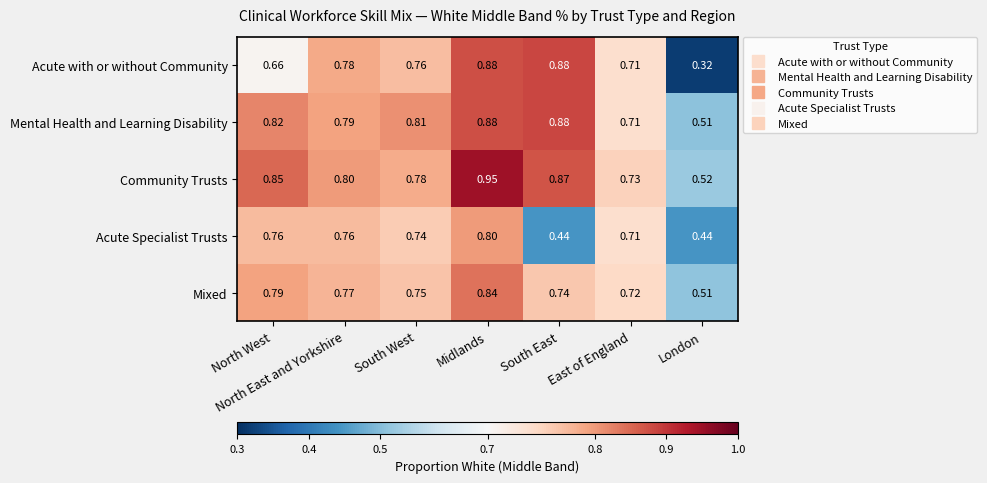

At which category is the sum across all series the highest?

Midlands